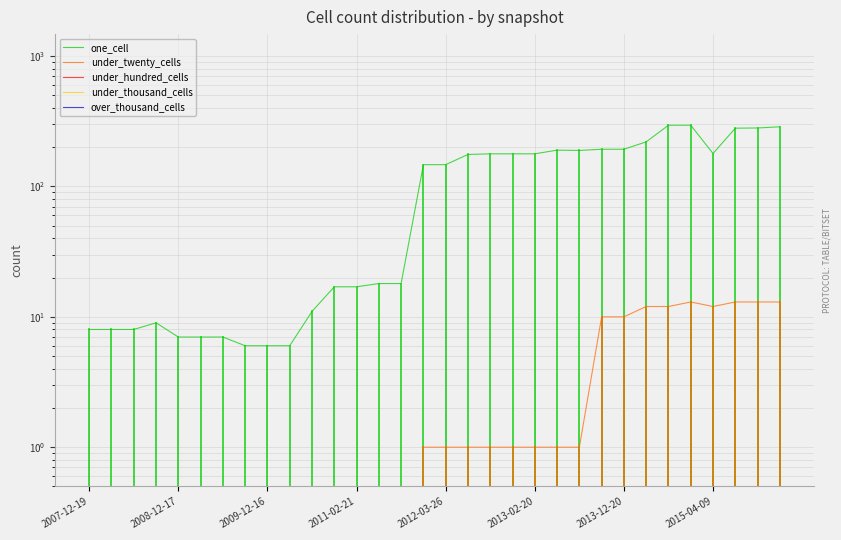

Which series changed the most between 2013-02-20 and 23?

one_cell